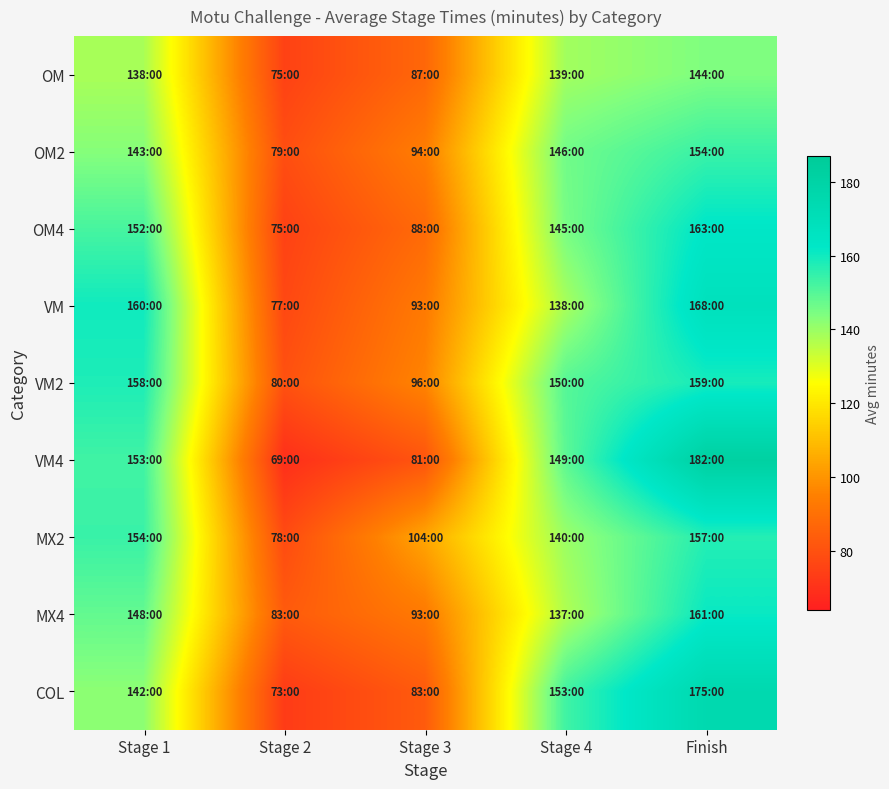

Which series has the largest total across all categories?

VM2